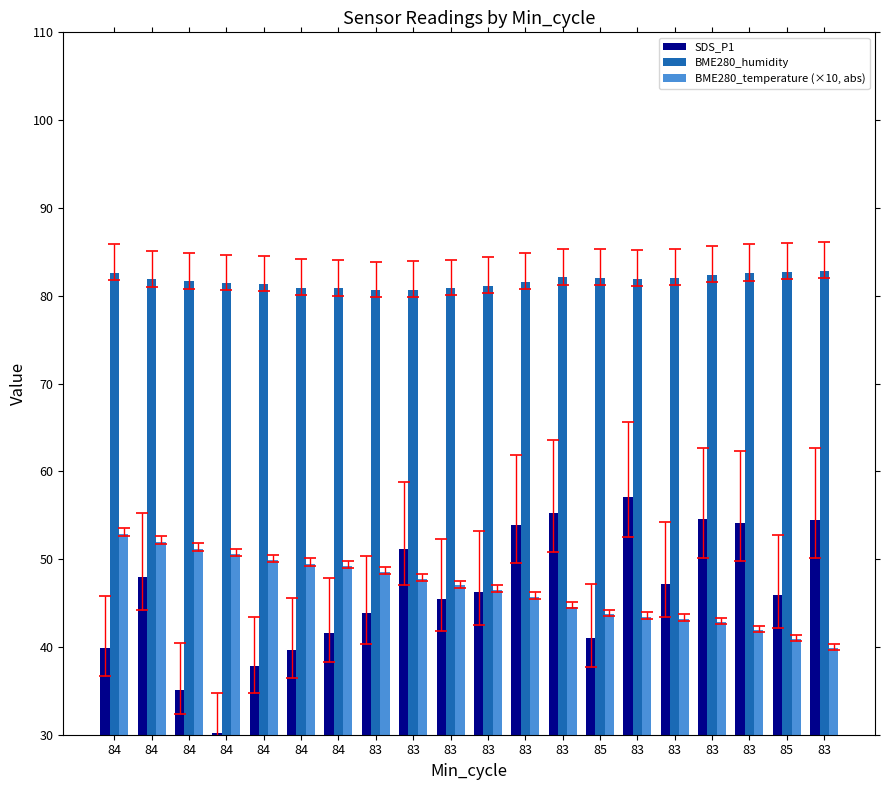

True or false: SDS_P1 has a value of 35.1 at 84.

True